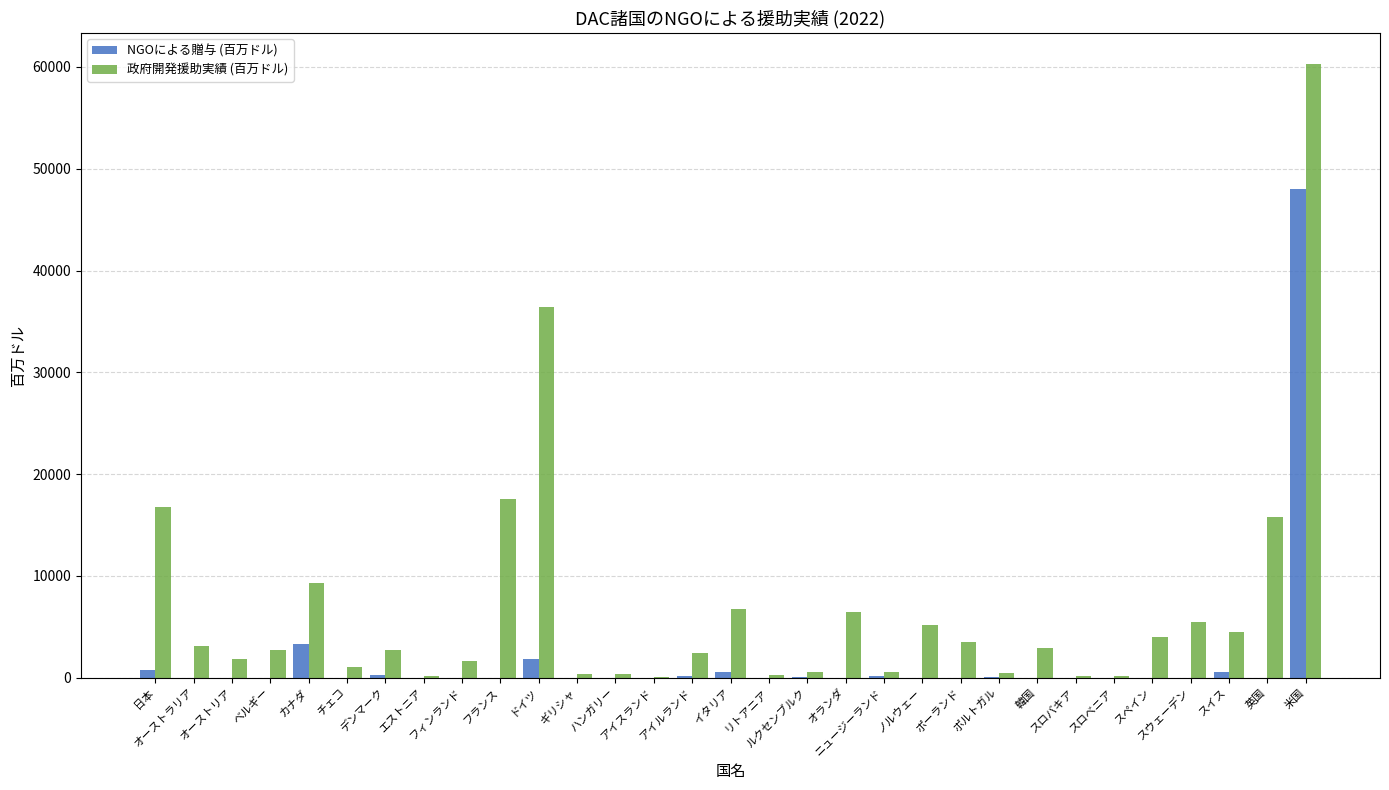

What is the maximum value for NGOによる贈与 (百万ドル)?

48000.8